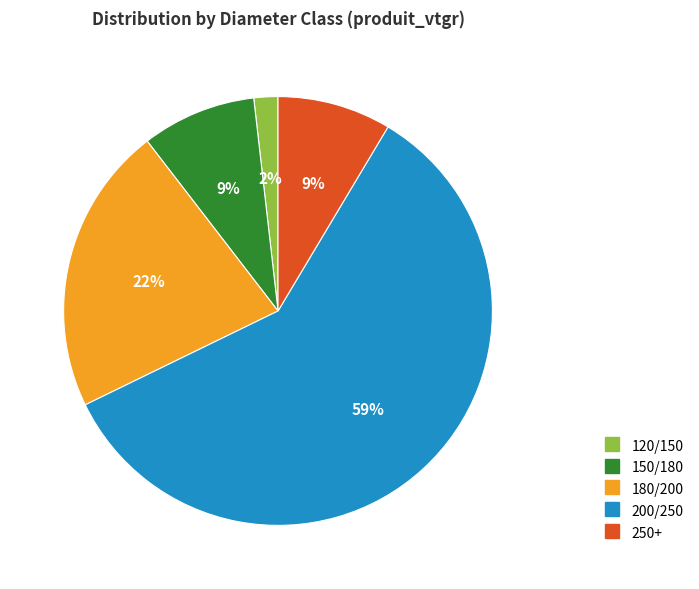

What percentage is the 120/150 slice, to the nearest percent?

2%